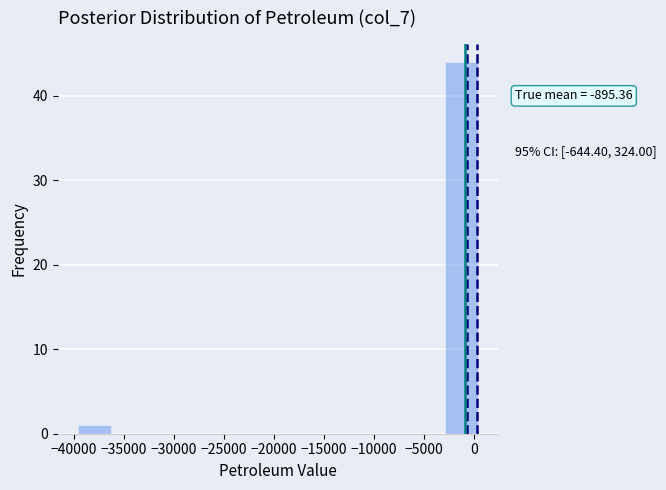

Over which range of the x-axis is the bar tallest?

-3000 to 500